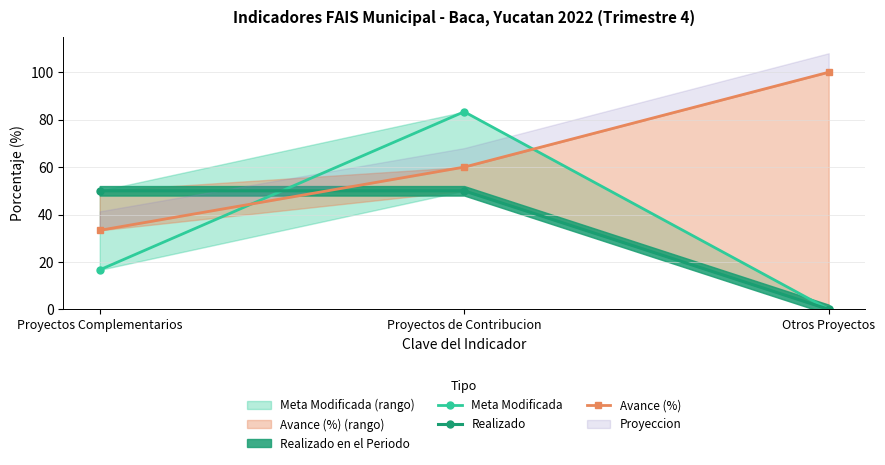

Which label corresponds to the smallest value in the chart?

Otros Proyectos